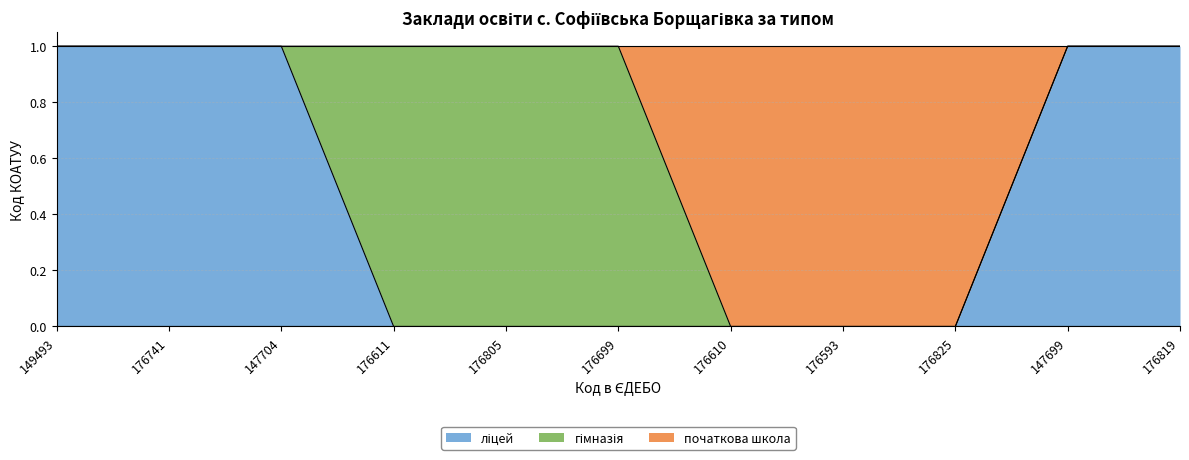

True or false: початкова школа and ліцей intersect in this chart.

False